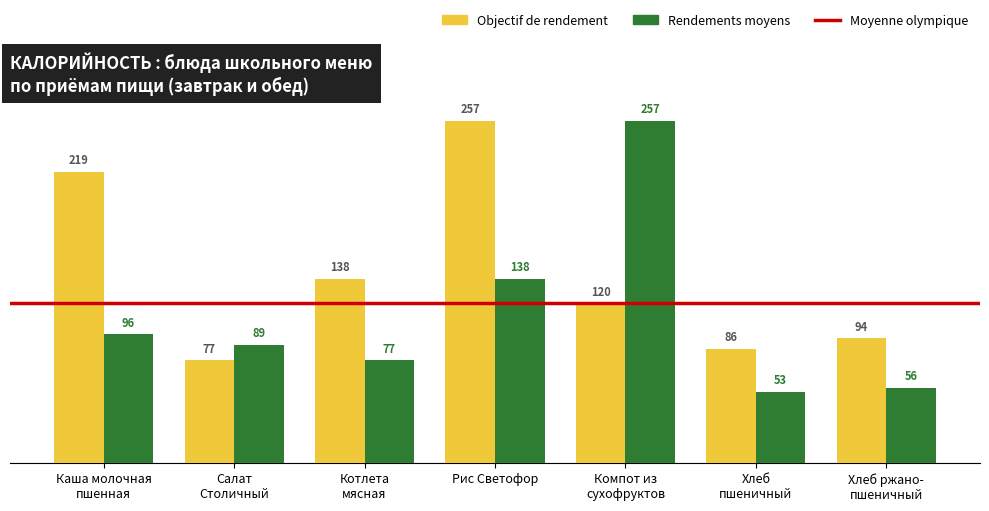

At how many categories does at least one series exceed 193?

3